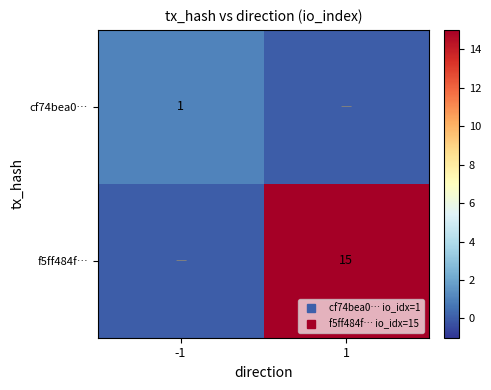

What is the total value across all series at -1?

1